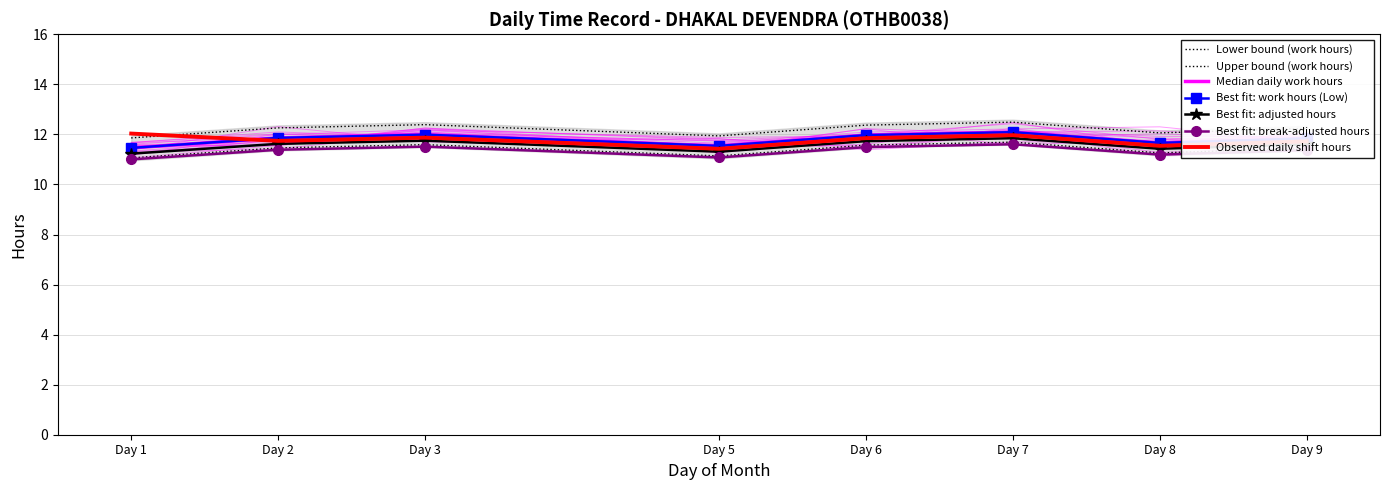

What is the smallest value displayed?

11.1